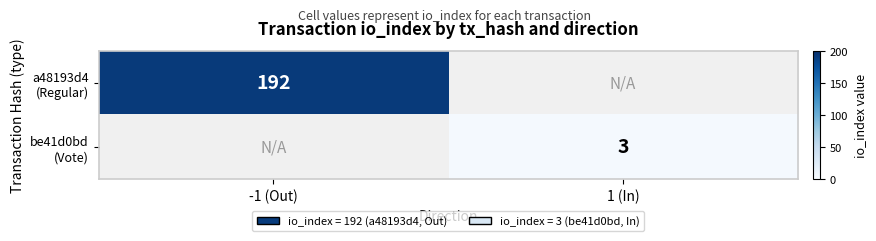

Is it true that a48193d4 (Regular) equals 311.9 at -1 (Out)?

False